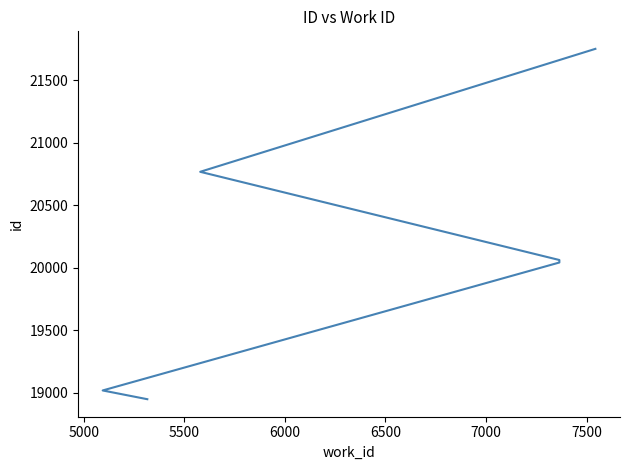

Count the number of categories in the chart.

6